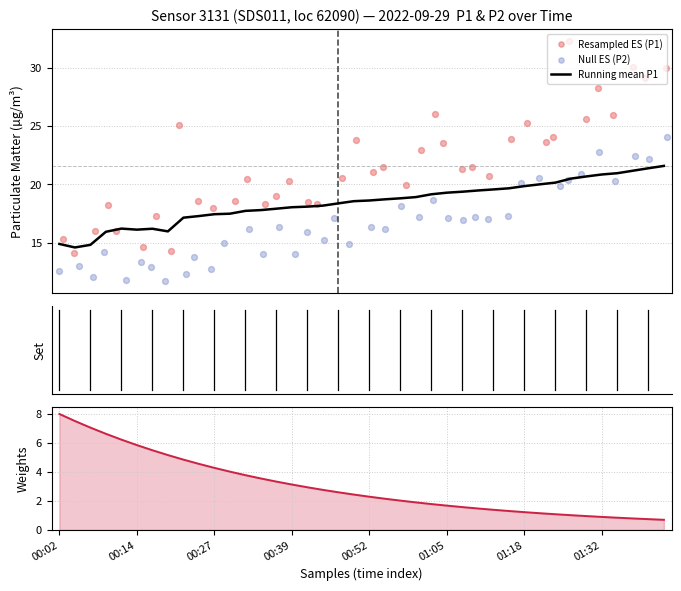

Which series has the largest total across all categories?

Resampled ES (P1)